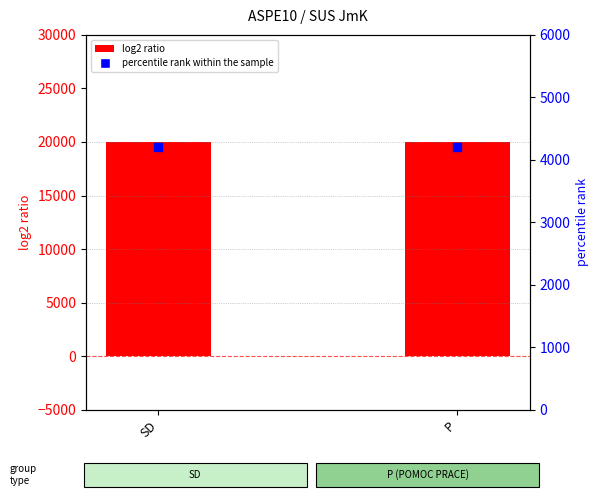

At which category is the sum across all series the highest?

SD